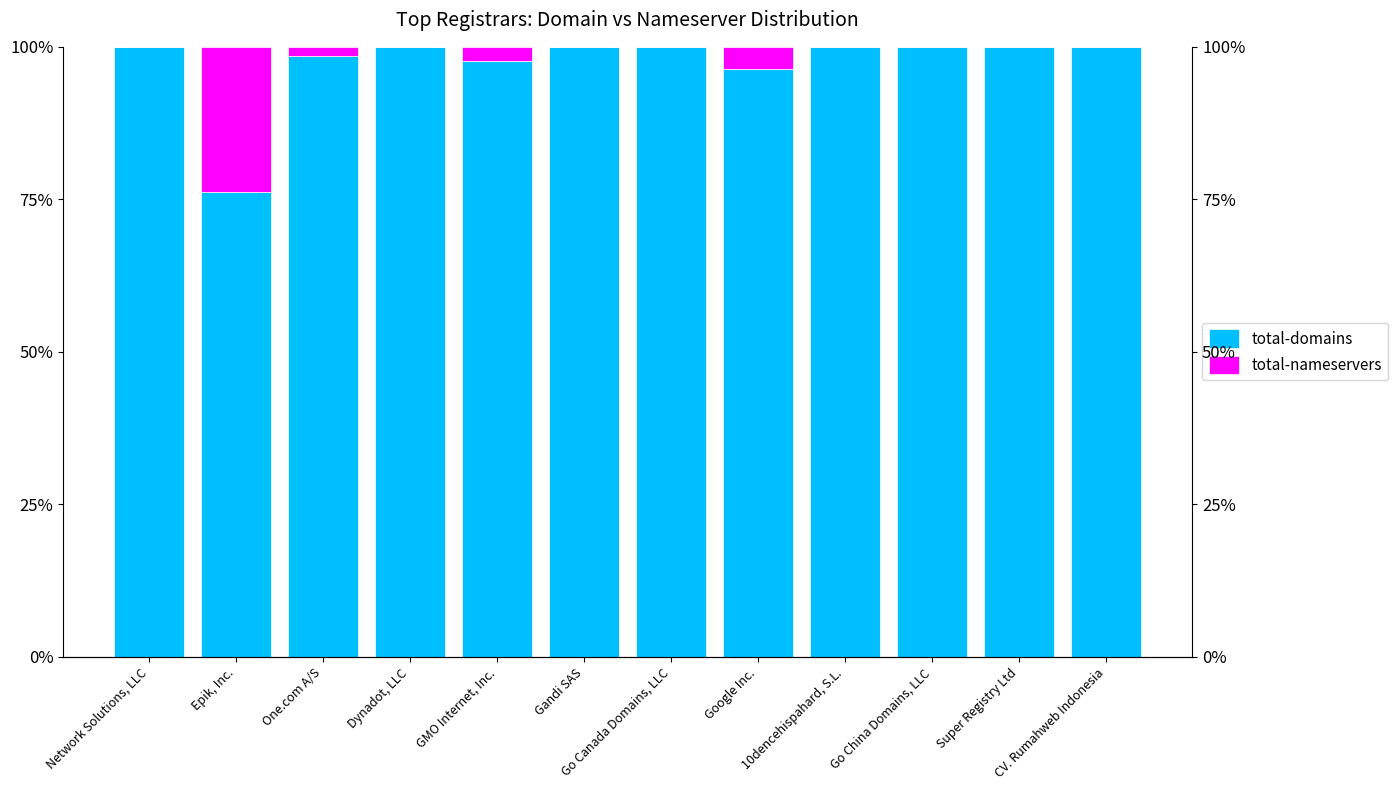

Which category has the lowest value in the total-nameservers series?

Dynadot, LLC